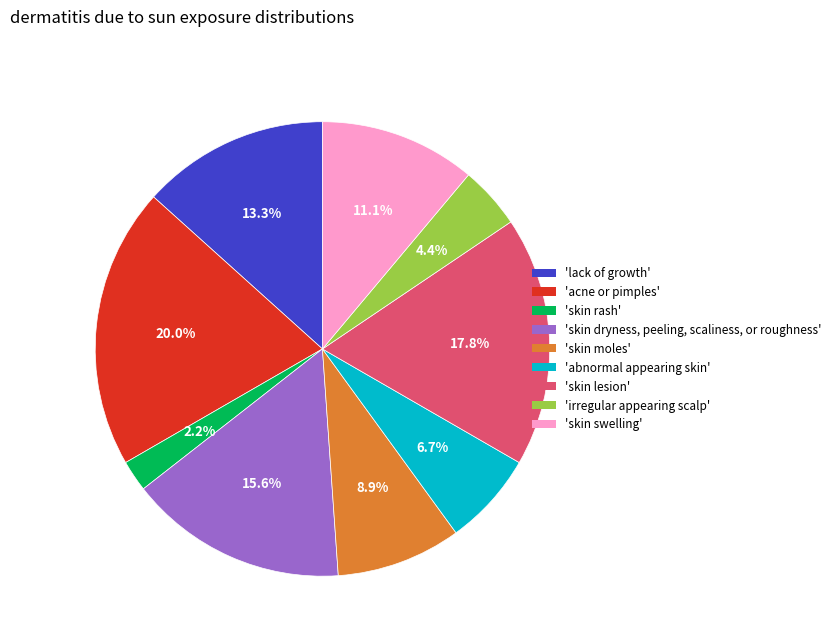

To the nearest percent, what is the average slice percentage?

11%